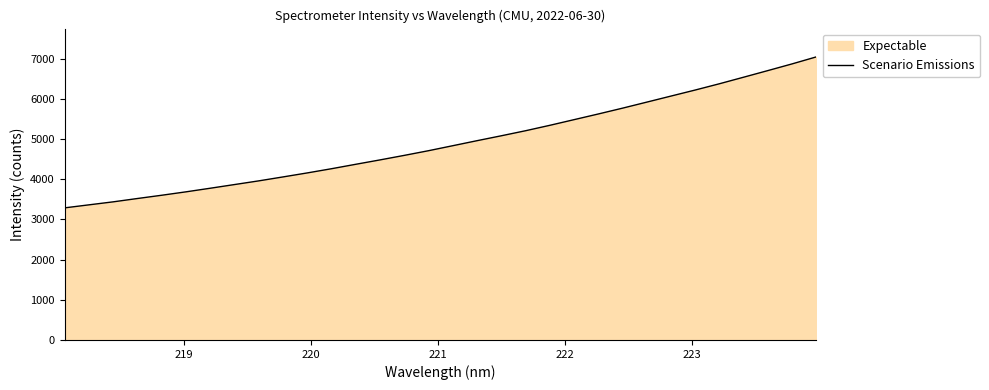

Reading left to right, extract all data points from this chart.

3289.3	3364.3	3439.1	3522.3	3603.5	3688.3	3778.1	3869.8	3961.5	4059.7	4159.4	4264.1	4374.4	4483.6	4596.2	4712.6	4837.0	4961.8	5084.0	5209.5	5344.3	5485.3	5626.5	5771.2	5921.6	6072.4	6222.8	6379.0	6542.3	6706.9	6873.4	7047.7